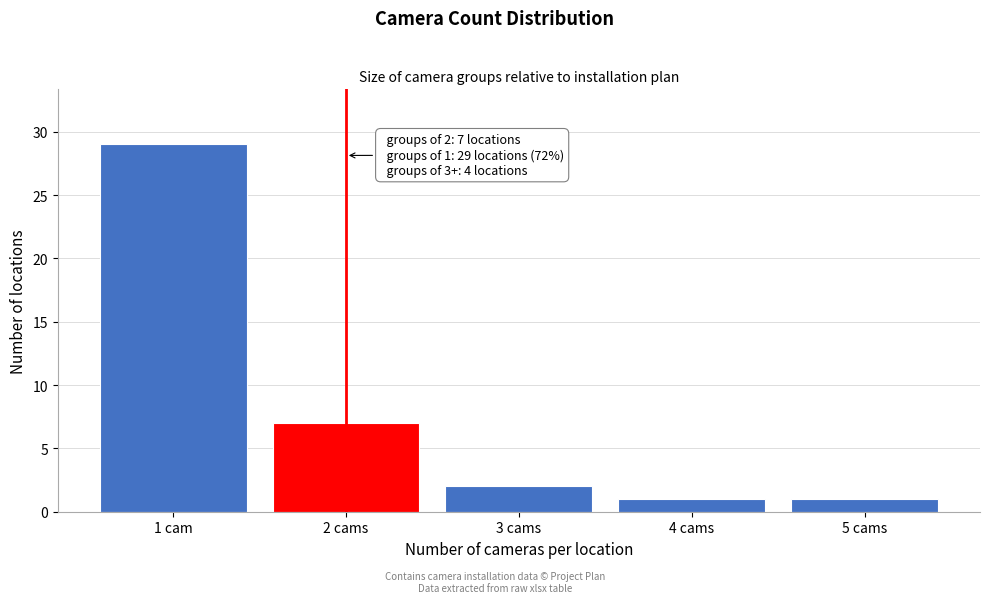

Reading left to right, extract all data points from this chart.

1 cam=29	2 cams=7	3 cams=2	4 cams=1	5 cams=1